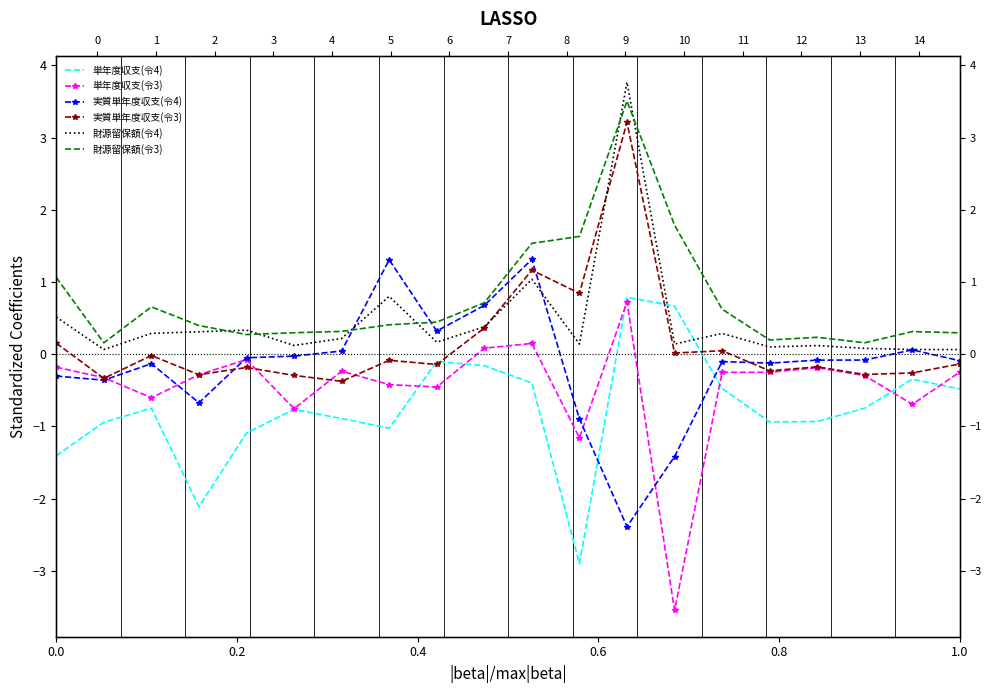

At how many categories does at least one series exceed -2?

20